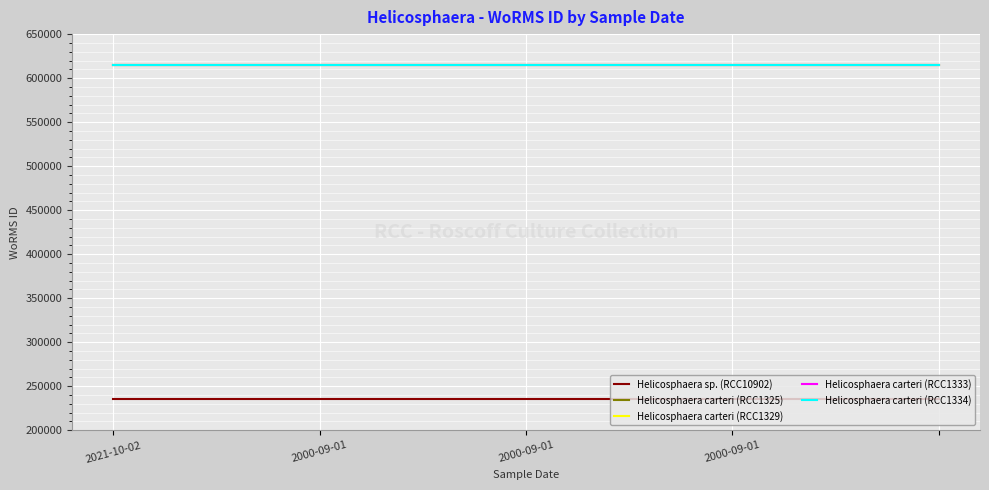

At which label does Helicosphaera carteri (RCC1325) reach its peak?

2021-10-02